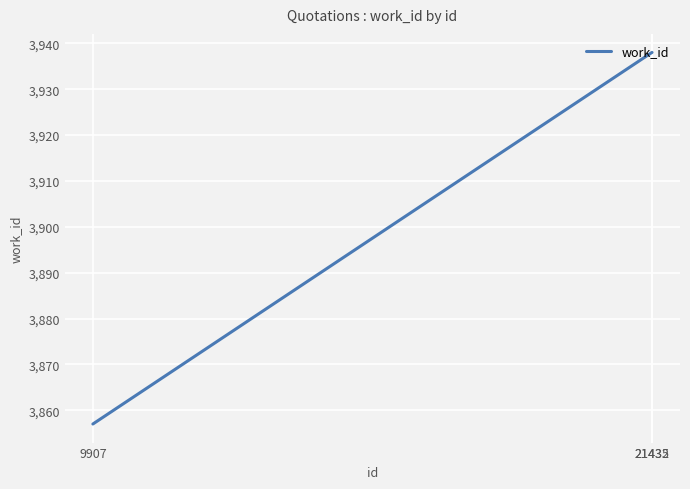

How many values are below 3938?

1